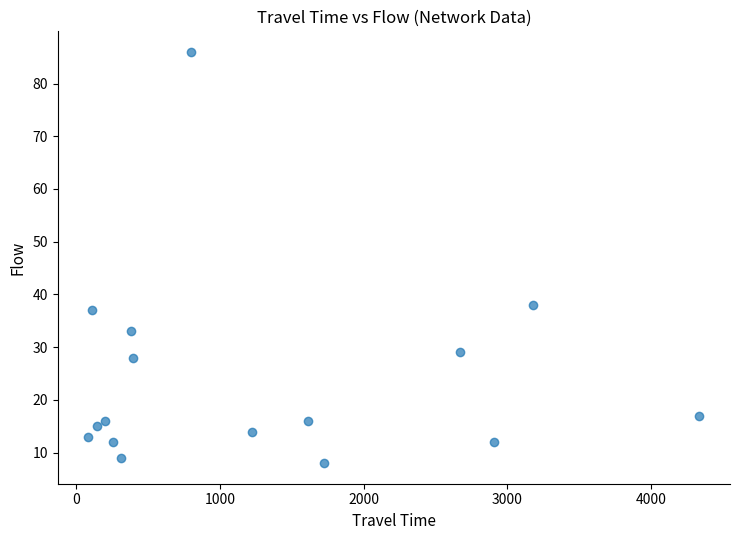

What Y value in the scatter plot is closest to 47?

38